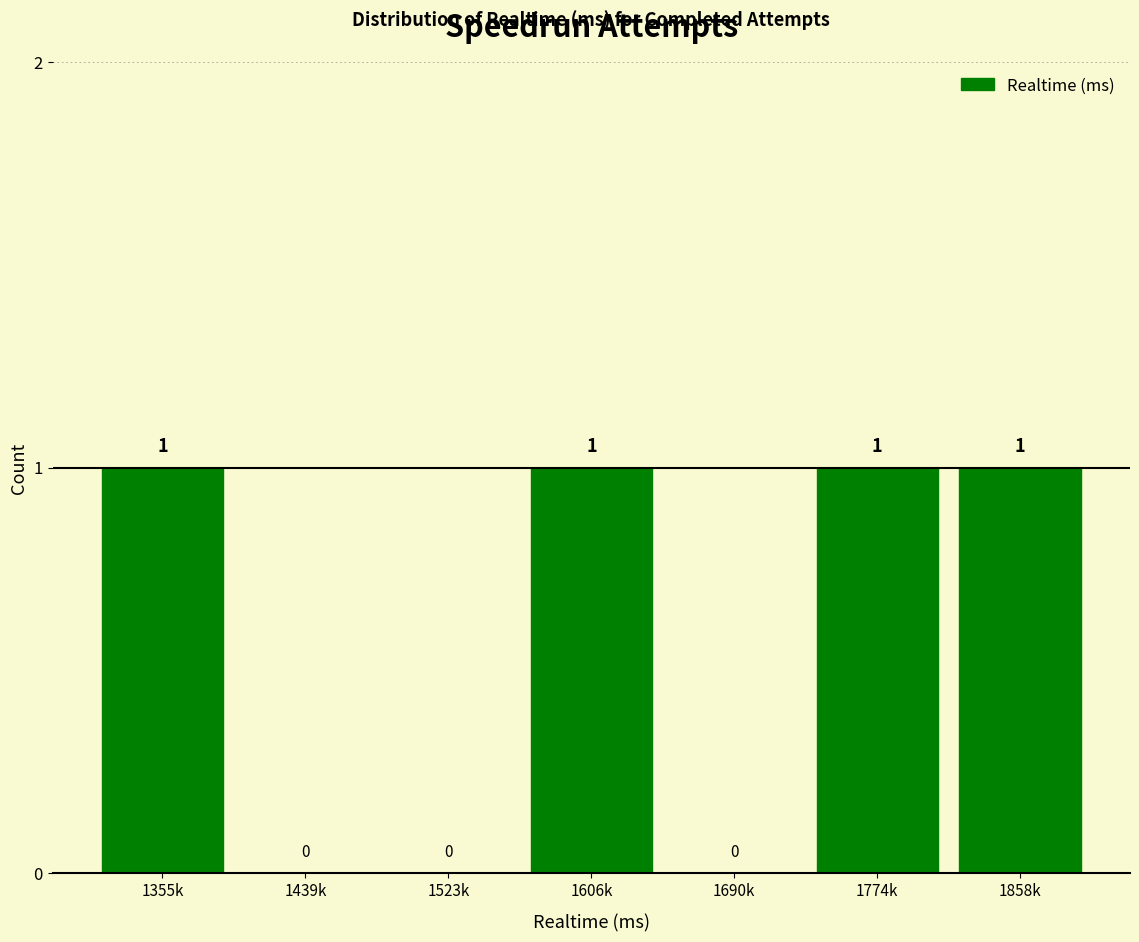

Reading left to right, extract all data points from this chart.

1355k=1	1439k=0	1523k=0	1606k=1	1690k=0	1774k=1	1858k=1